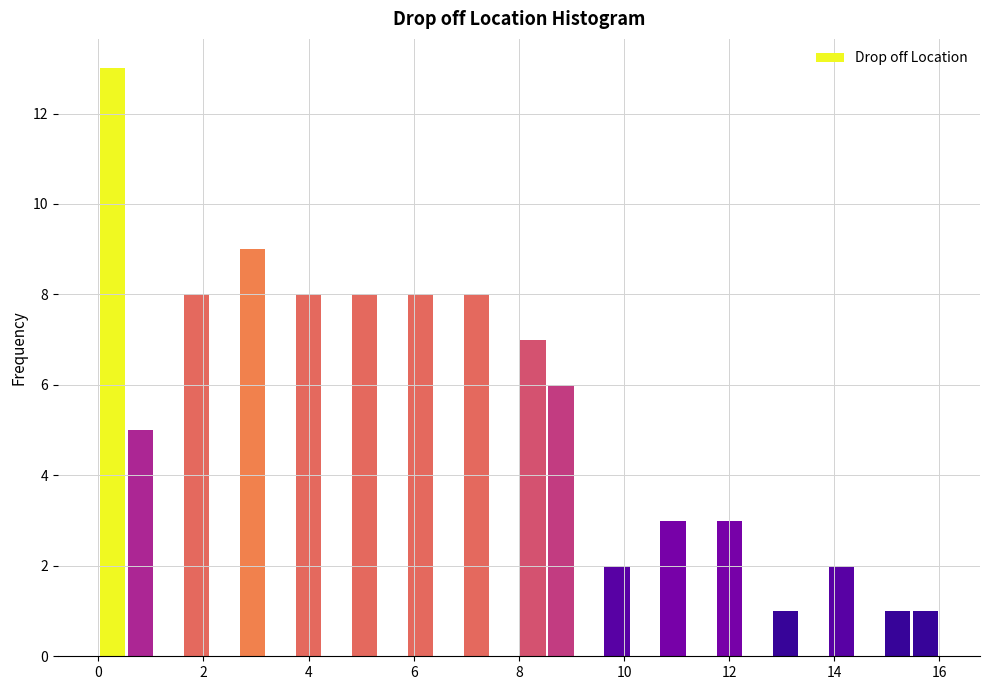

Read against the x-axis, roughly where is the centre of the tallest bar?

0.2